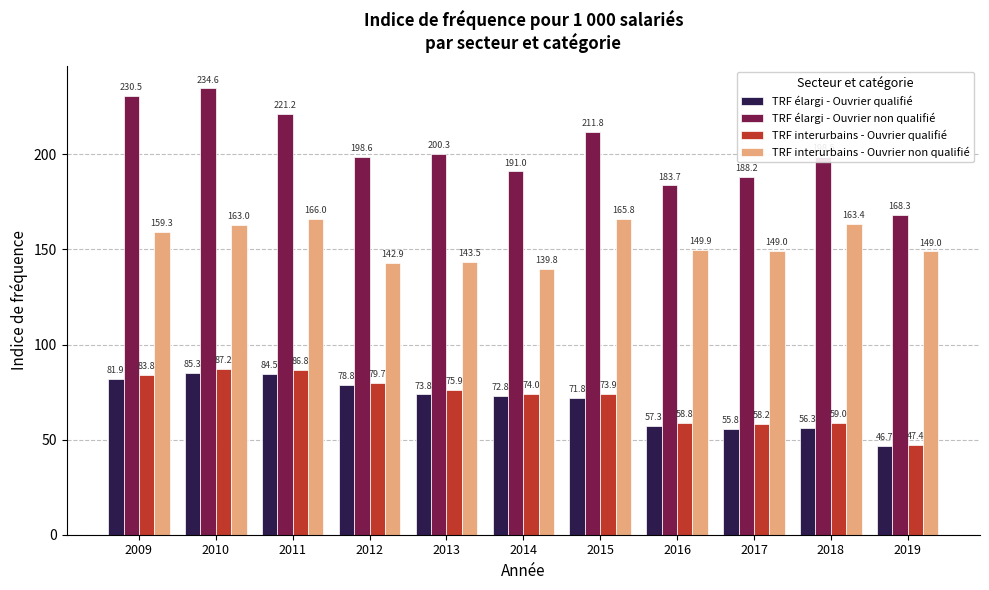

How many groups of bars are there?

11